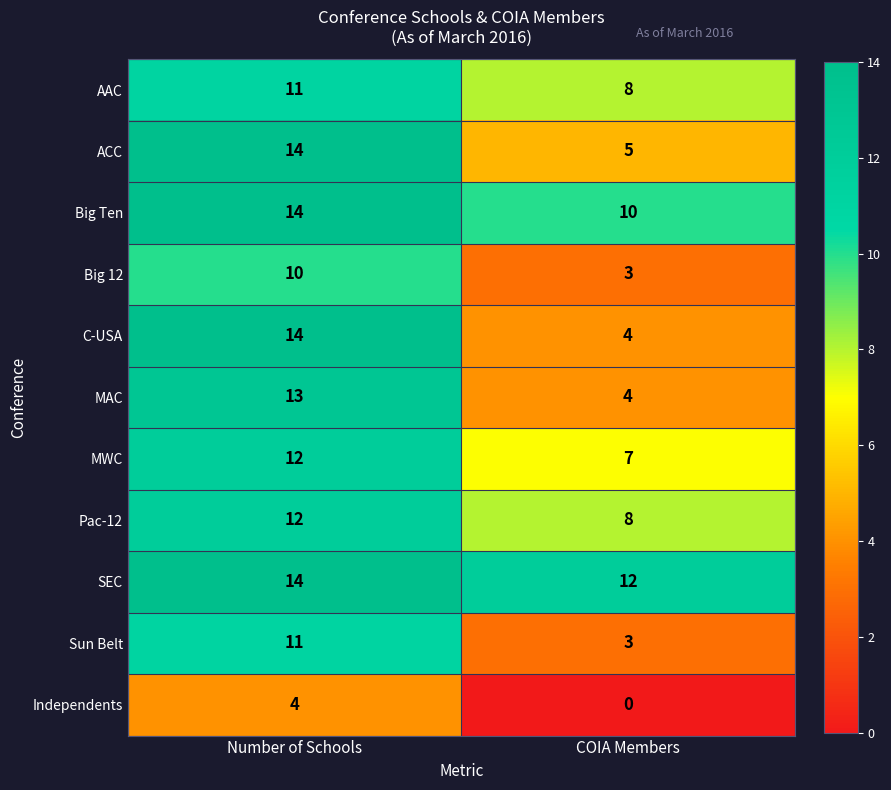

The MAC series shows 4 at COIA Members. True or false?

True